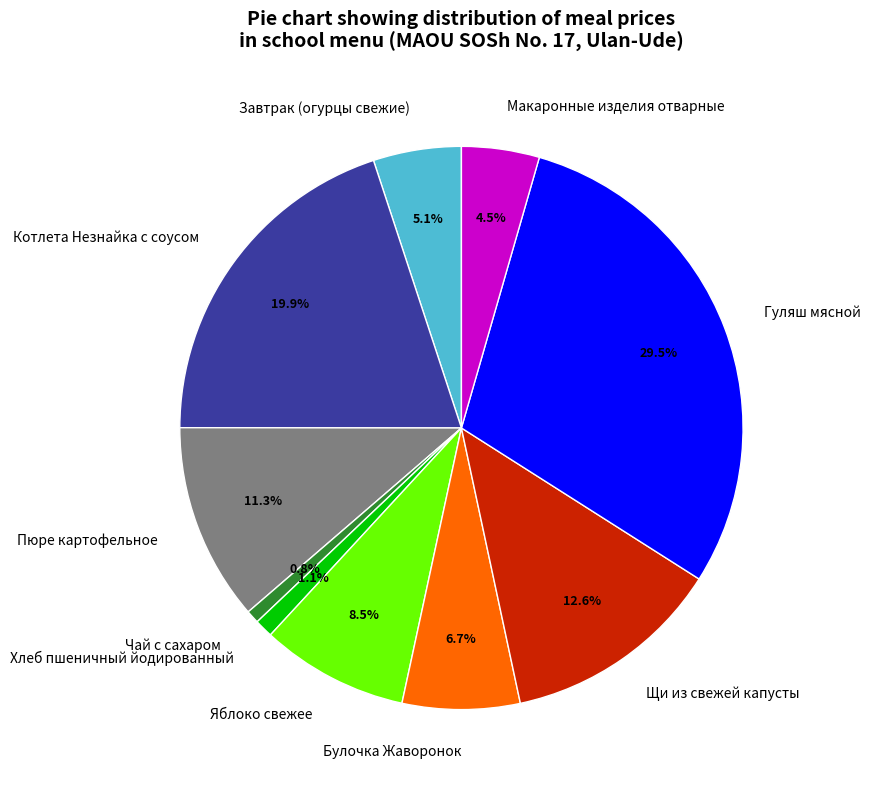

Combined, do Хлеб пшеничный йодированный and Завтрак (огурцы свежие) account for over 50%?

No